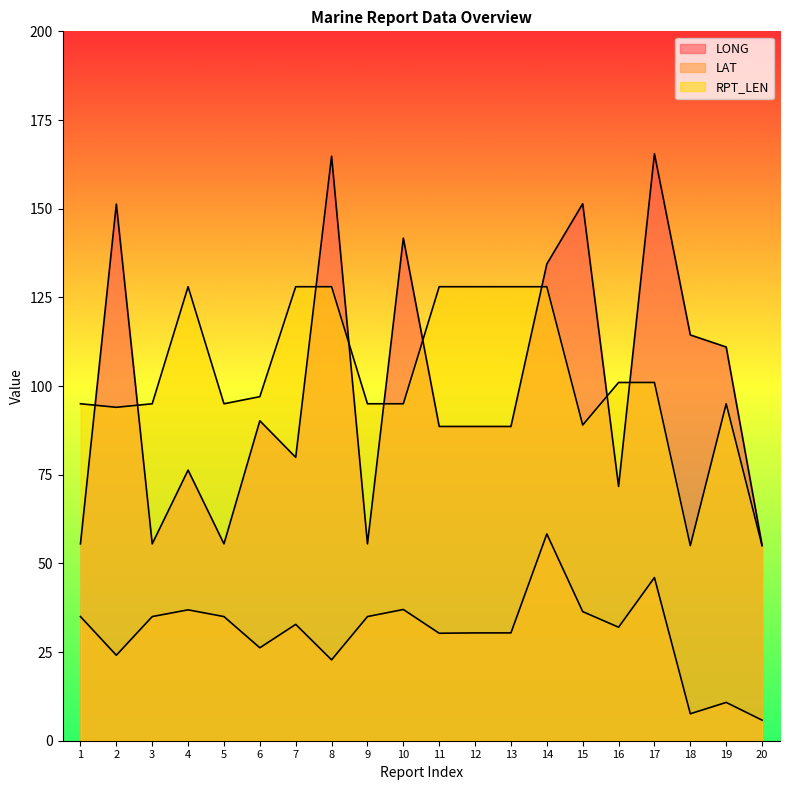

True or false: LAT and RPT_LEN cross at least once.

False